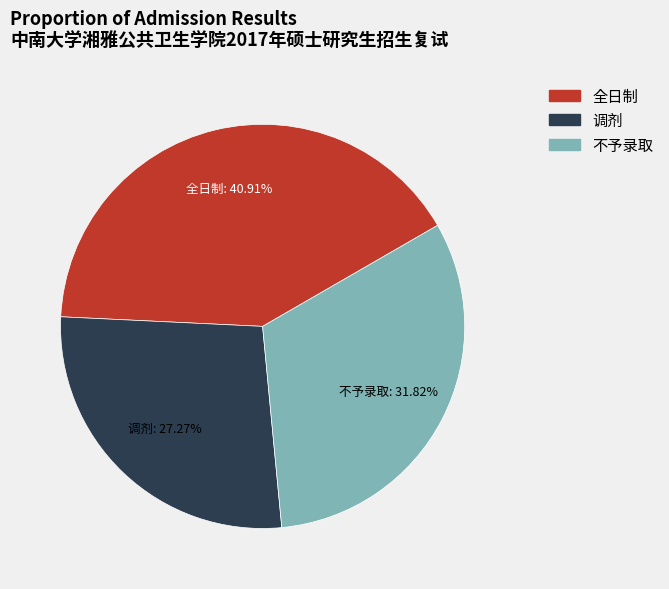

To the nearest percent, what is the average slice percentage?

33%